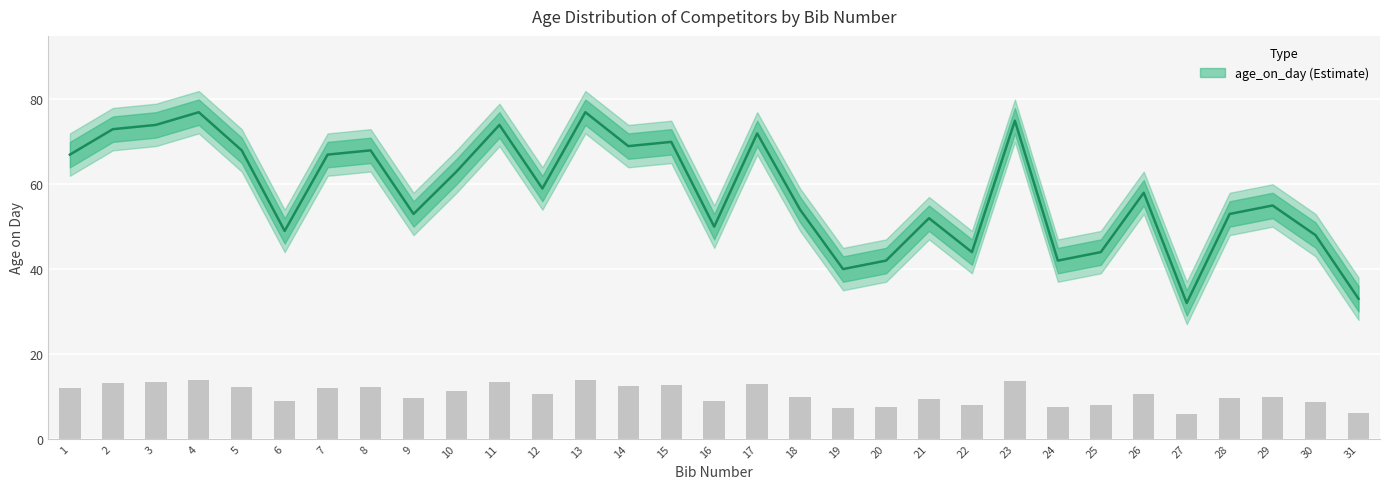

What is the value of the 29th bar from the left?

55